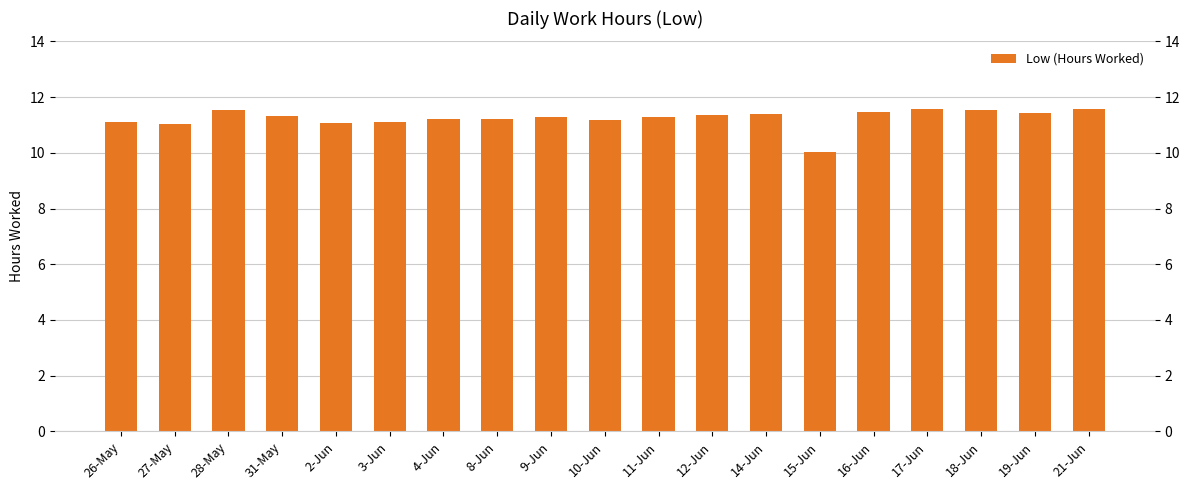

Rank the categories by value from lowest to highest.

15-Jun, 27-May, 2-Jun, 26-May, 3-Jun, 10-Jun, 8-Jun, 4-Jun, 11-Jun, 9-Jun, 31-May, 12-Jun, 14-Jun, 19-Jun, 16-Jun, 28-May, 18-Jun, 21-Jun, 17-Jun